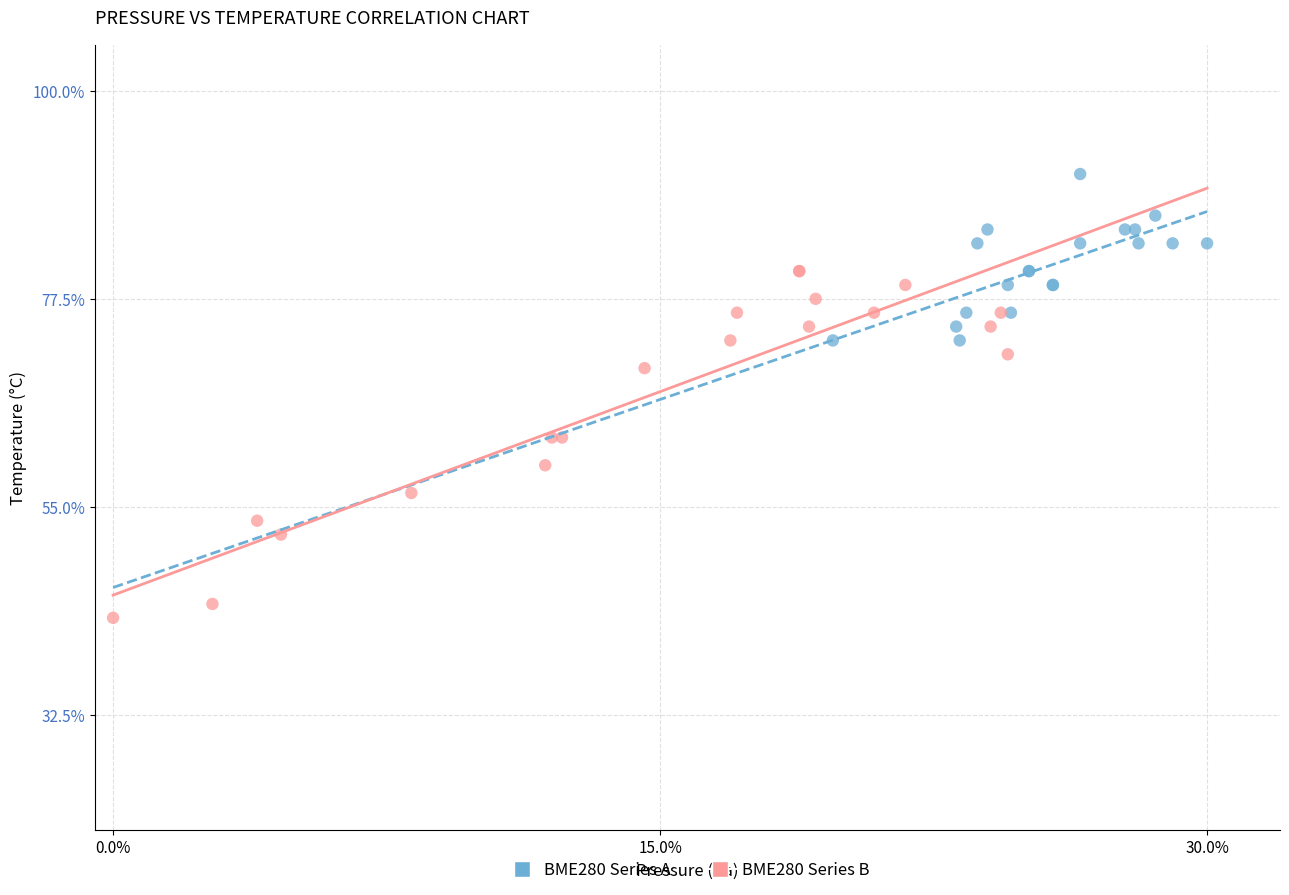

Which series contains the highest Y value?

BME280 Series A